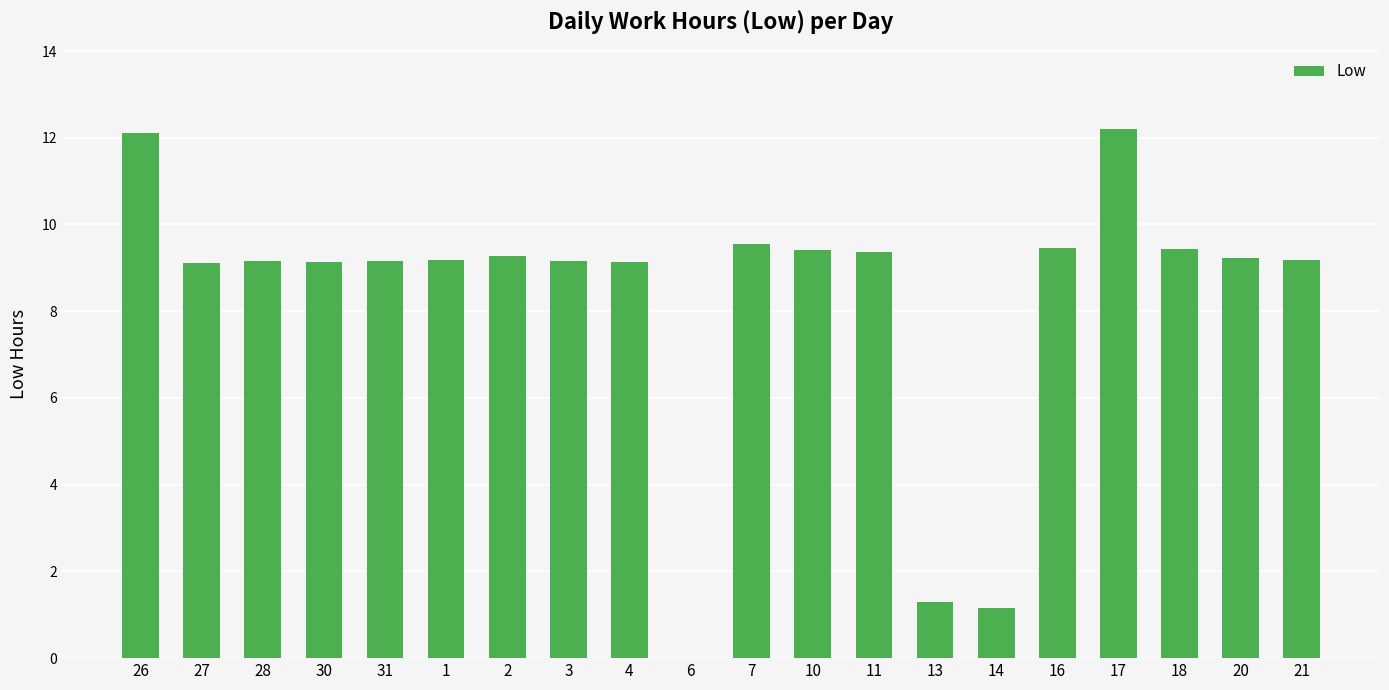

What is the maximum value shown in the chart?

12.2